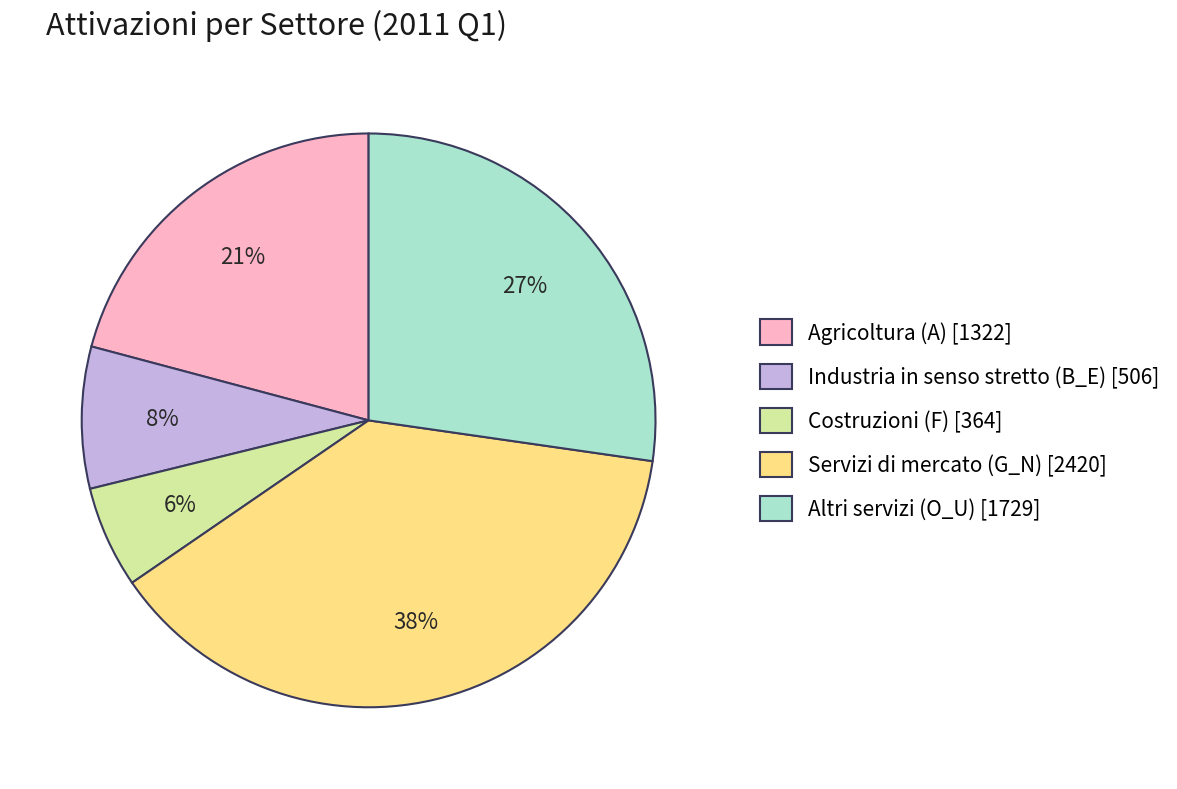

To the nearest percent, what portion does Industria in senso stretto (B_E) represent?

8%